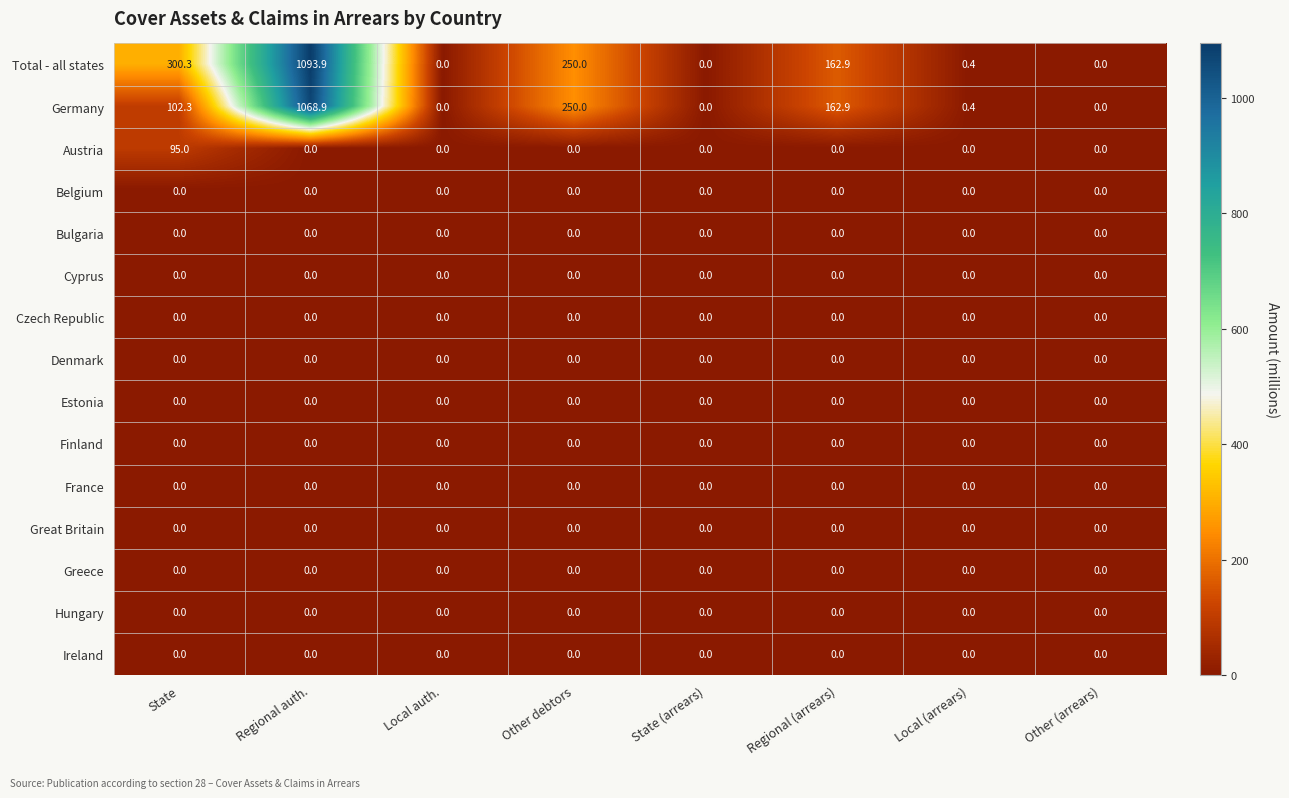

At which label does Germany first exceed 102?

State